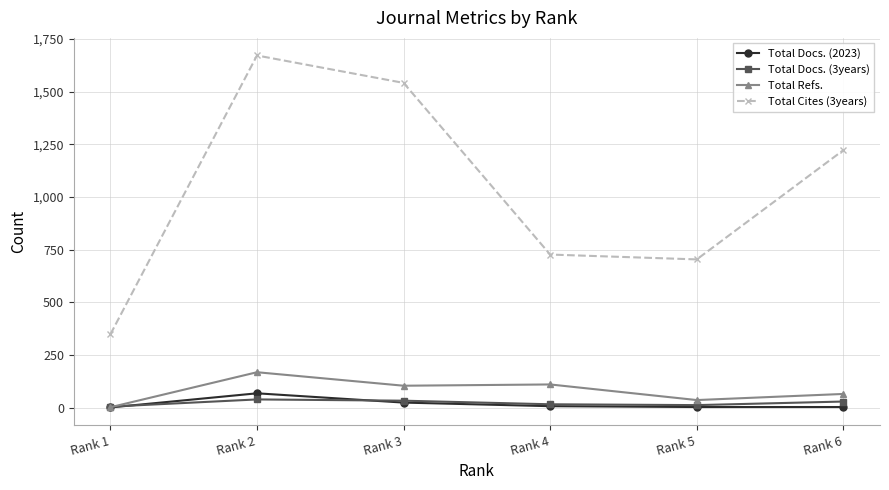

True or false: Total Refs. has a value of 81 at Rank 2.

False